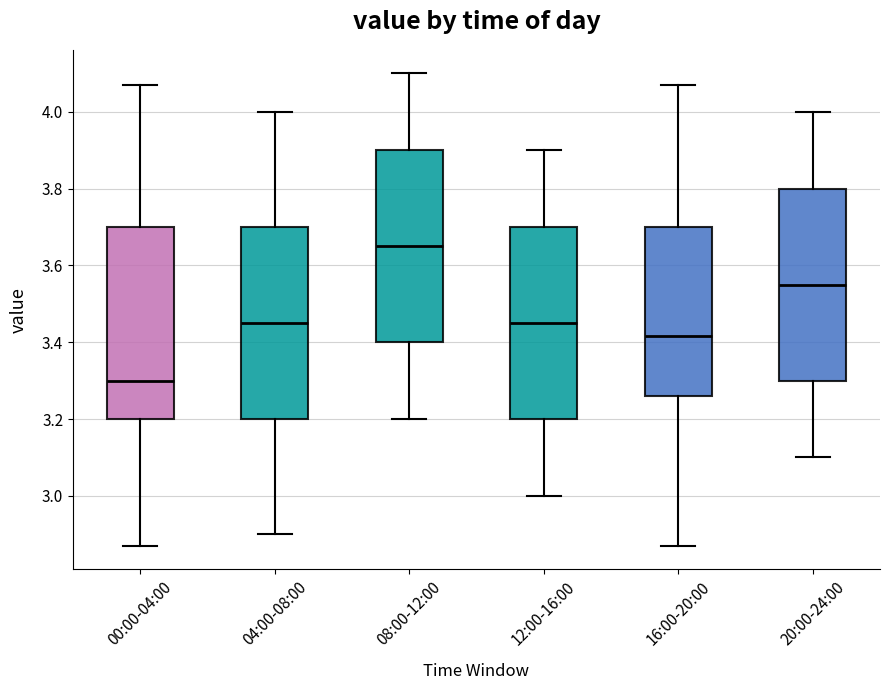

Where does the upper whisker of the box for 08:00-12:00 end on the y-axis? The values are not printed on the chart, so give them approximately, as read against the axis.

4.10